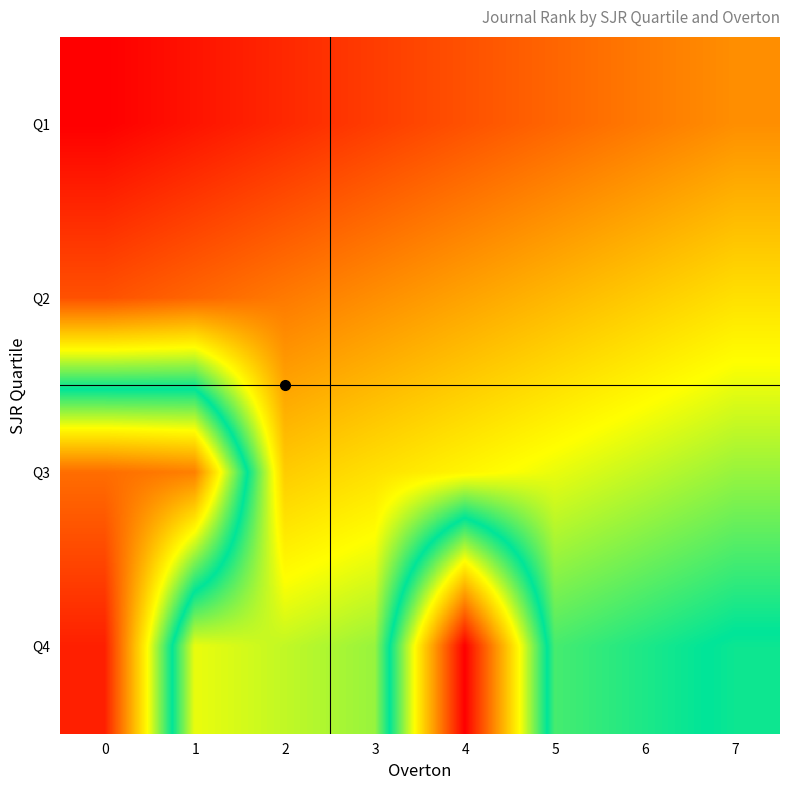

Count the number of categories in the chart.

8